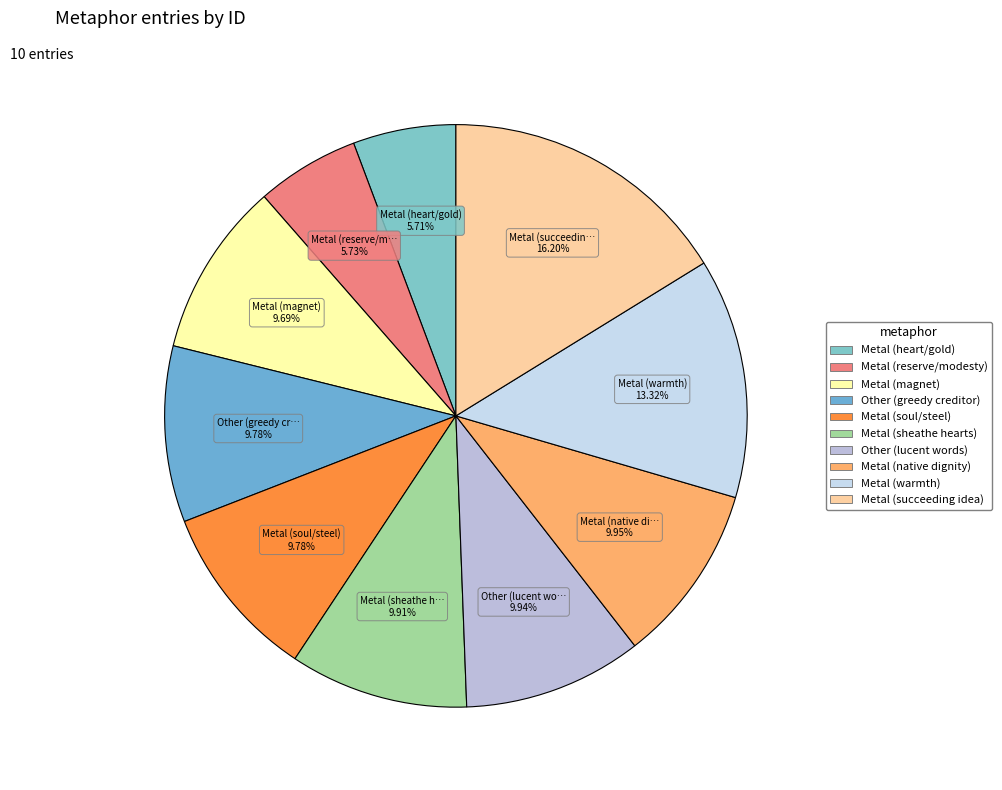

What percentage is the Metal (heart/gold) slice, to the nearest percent?

6%